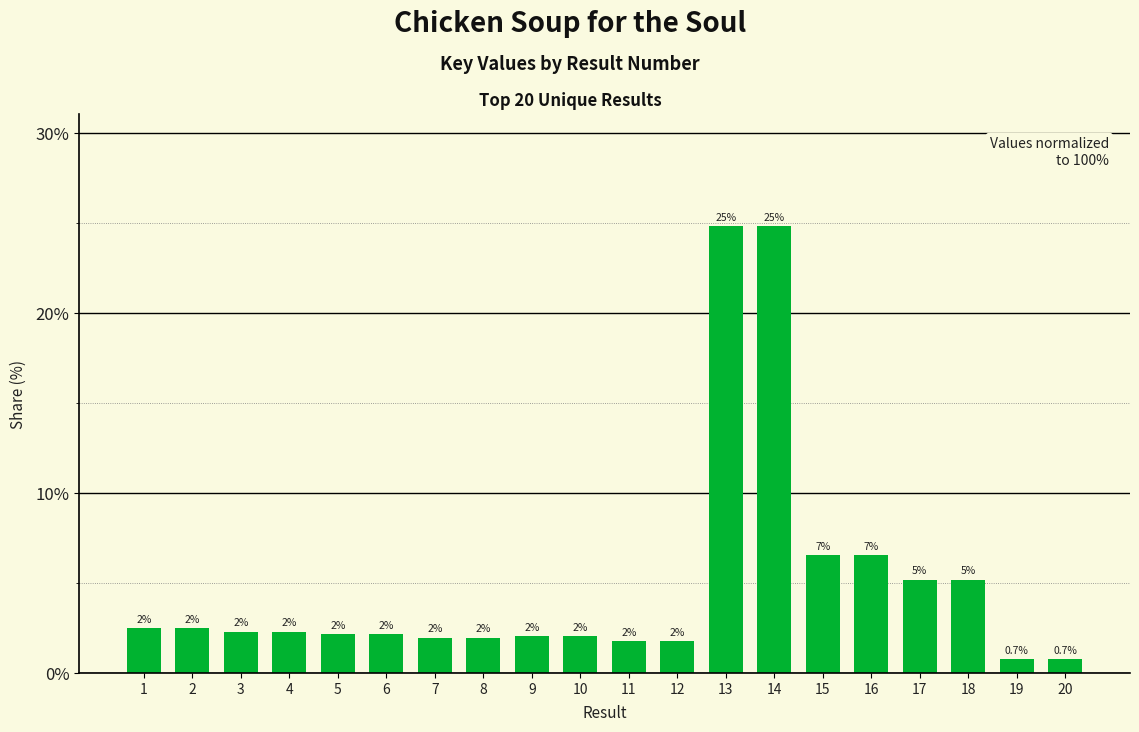

The value at 17 is 1.5. True or false?

False